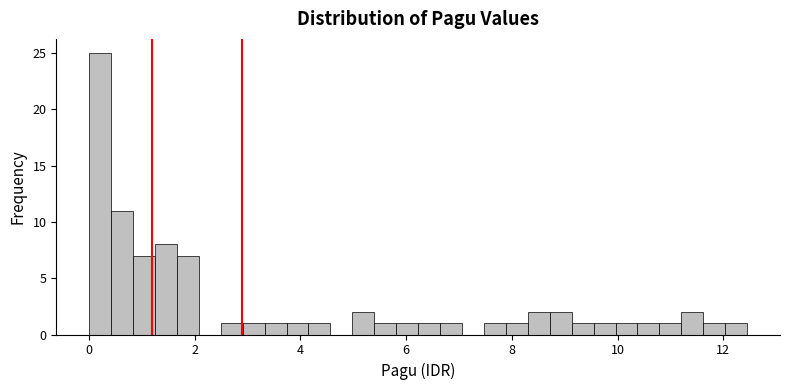

Read against the x-axis, roughly where is the centre of the tallest bar?

0.2